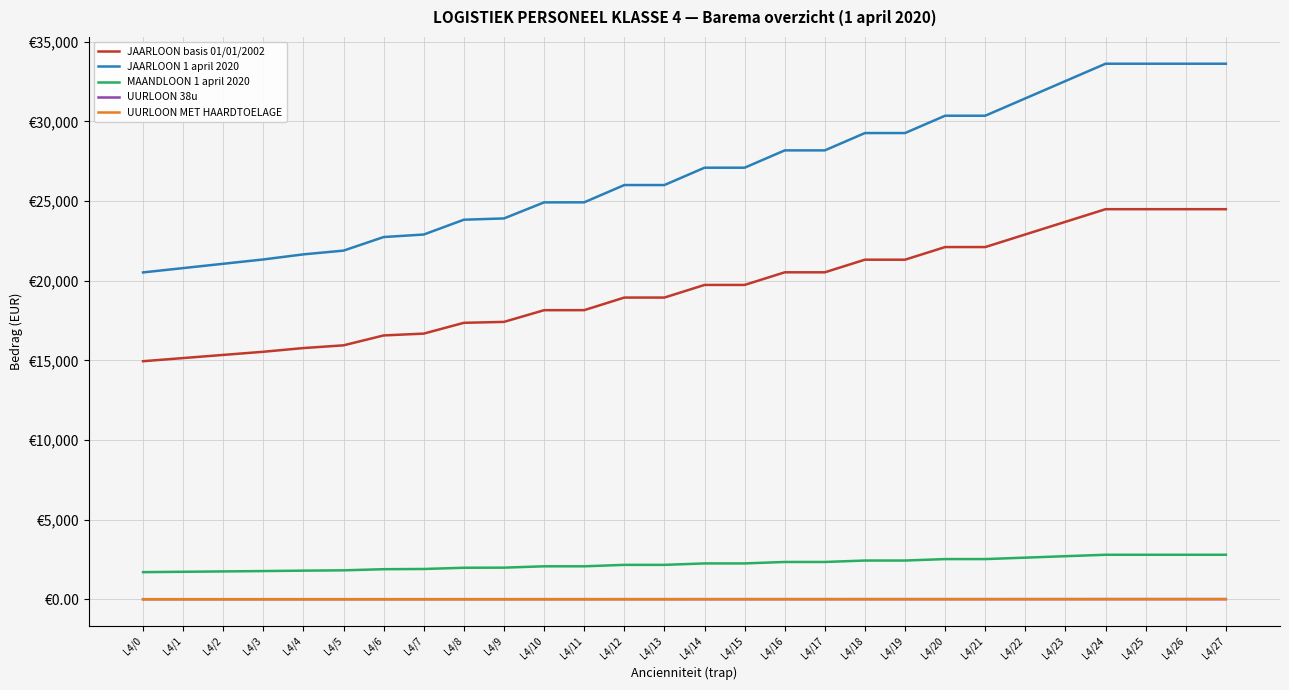

Reading left to right, list all the values displayed in this chart.

JAARLOON basis 01/01/2002: L4/0=14951.2	L4/1=15149.0	L4/2=15346.5	L4/3=15544.3	L4/4=15776.7	L4/5=15948.3	L4/6=16569.2	L4/7=16684.1	L4/8=17361.6	L4/9=17419.9	L4/10=18154.1	L4/11=18156.1	L4/12=18946.5	L4/13=18946.5	L4/14=19739.0	L4/15=19739.0	L4/16=20531.4	L4/17=20531.4	L4/18=21323.9	L4/19=21323.9	L4/20=22116.3	L4/21=22116.3	L4/22=22908.8	L4/23=23701.2	L4/24=24493.7	L4/25=24493.7	L4/26=24493.7	L4/27=24493.7
JAARLOON 1 april 2020: L4/0=20525.0	L4/1=20796.6	L4/2=21067.6	L4/3=21339.2	L4/4=21658.3	L4/5=21893.9	L4/6=22746.1	L4/7=22904.0	L4/8=23834.0	L4/9=23914.1	L4/10=24921.9	L4/11=24924.7	L4/12=26009.8	L4/13=26009.8	L4/14=27097.7	L4/15=27097.7	L4/16=28185.5	L4/17=28185.5	L4/18=29273.4	L4/19=29273.4	L4/20=30361.3	L4/21=30361.3	L4/22=31449.2	L4/23=32537.0	L4/24=33624.9	L4/25=33624.9	L4/26=33624.9	L4/27=33624.9
MAANDLOON 1 april 2020: L4/0=1710.4	L4/1=1733.0	L4/2=1755.6	L4/3=1778.3	L4/4=1804.9	L4/5=1824.5	L4/6=1895.5	L4/7=1908.7	L4/8=1986.2	L4/9=1992.8	L4/10=2076.8	L4/11=2077.1	L4/12=2167.5	L4/13=2167.5	L4/14=2258.1	L4/15=2258.1	L4/16=2348.8	L4/17=2348.8	L4/18=2439.5	L4/19=2439.5	L4/20=2530.1	L4/21=2530.1	L4/22=2620.8	L4/23=2711.4	L4/24=2802.1	L4/25=2802.1	L4/26=2802.1	L4/27=2802.1
UURLOON 38u: L4/0=10.4	L4/1=10.5	L4/2=10.7	L4/3=10.8	L4/4=11.0	L4/5=11.1	L4/6=11.5	L4/7=11.6	L4/8=12.1	L4/9=12.1	L4/10=12.6	L4/11=12.6	L4/12=13.2	L4/13=13.2	L4/14=13.7	L4/15=13.7	L4/16=14.3	L4/17=14.3	L4/18=14.8	L4/19=14.8	L4/20=15.4	L4/21=15.4	L4/22=15.9	L4/23=16.5	L4/24=17.0	L4/25=17.0	L4/26=17.0	L4/27=17.0
UURLOON MET HAARDTOELAGE: L4/0=11.0	L4/1=11.2	L4/2=11.3	L4/3=11.4	L4/4=11.6	L4/5=11.7	L4/6=12.1	L4/7=12.2	L4/8=12.7	L4/9=12.7	L4/10=13.2	L4/11=13.2	L4/12=13.8	L4/13=13.8	L4/14=14.3	L4/15=14.3	L4/16=14.6	L4/17=14.6	L4/18=15.1	L4/19=15.1	L4/20=15.7	L4/21=15.7	L4/22=16.1	L4/23=16.5	L4/24=17.0	L4/25=17.0	L4/26=17.0	L4/27=17.0